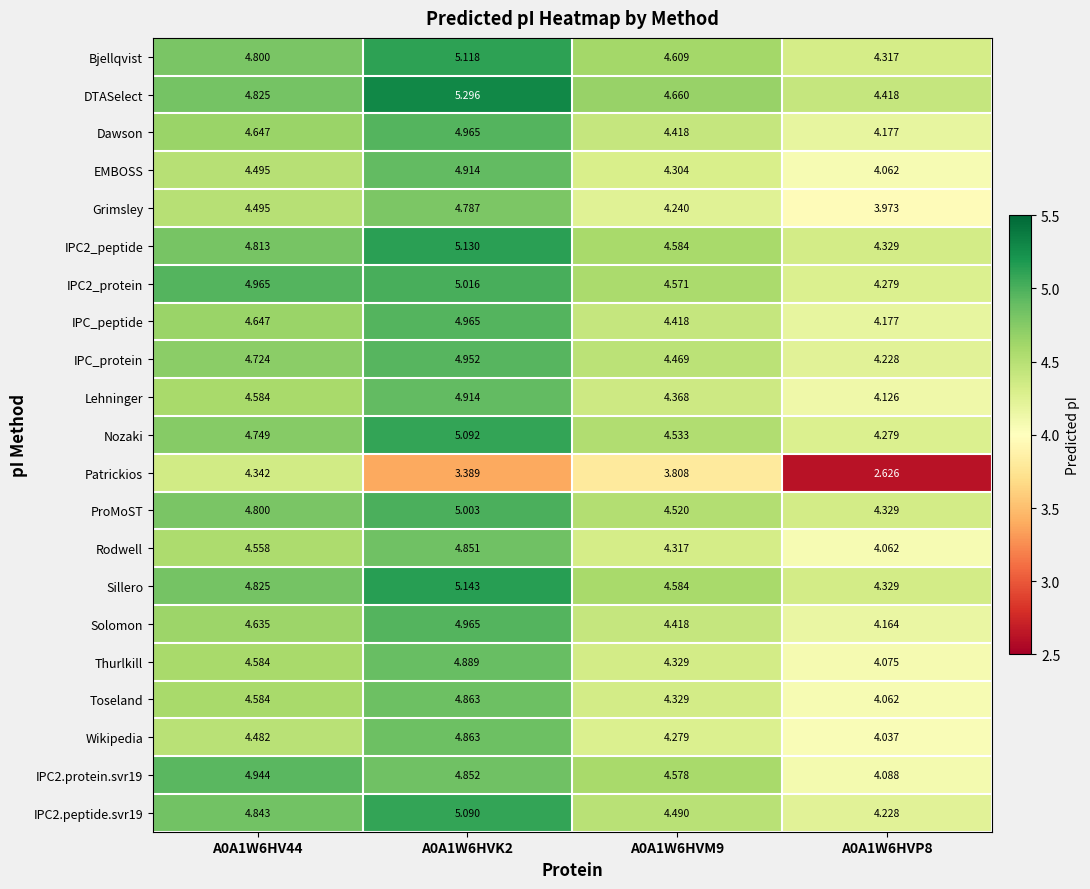

Which series has the largest total across all categories?

DTASelect